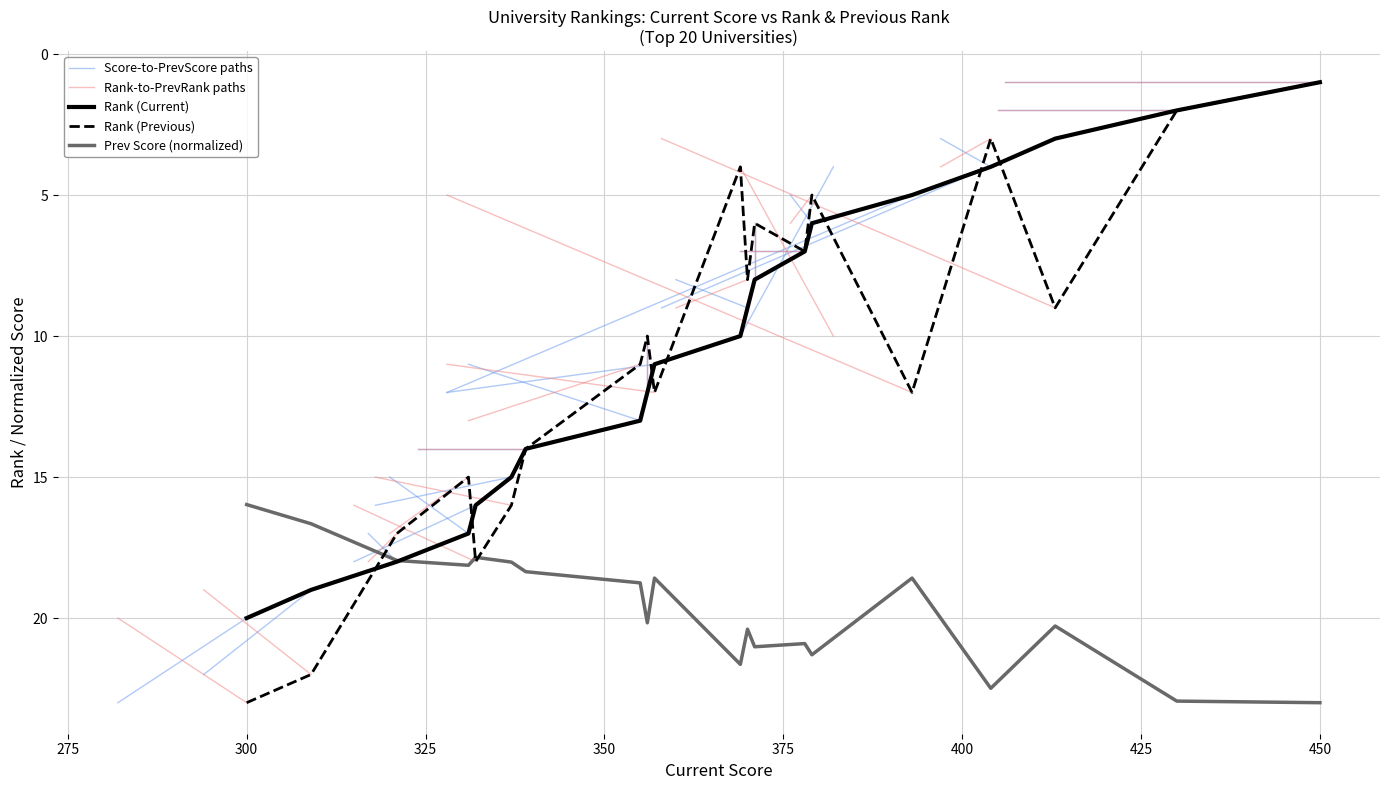

What is the maximum value for Previous Score?

23.0